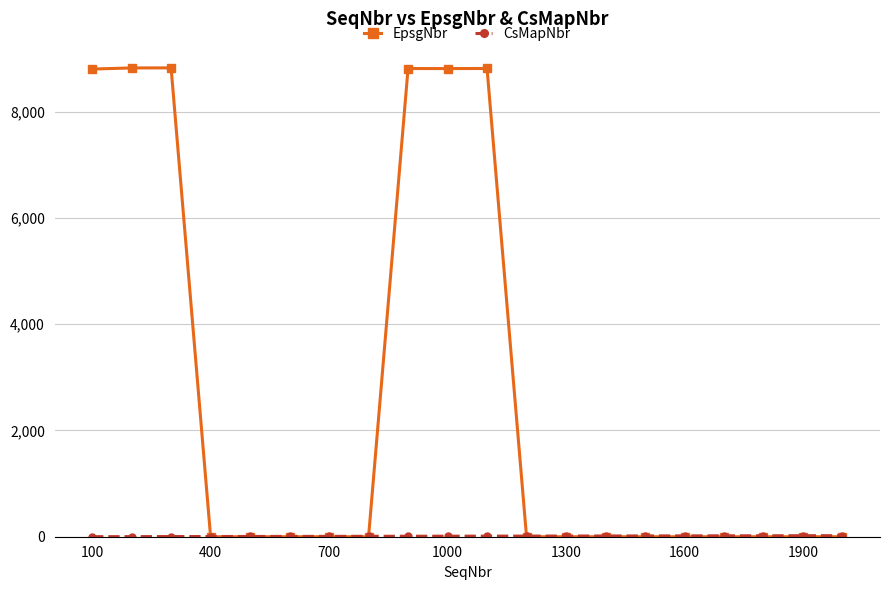

Which series has the widest spread of values?

EpsgNbr